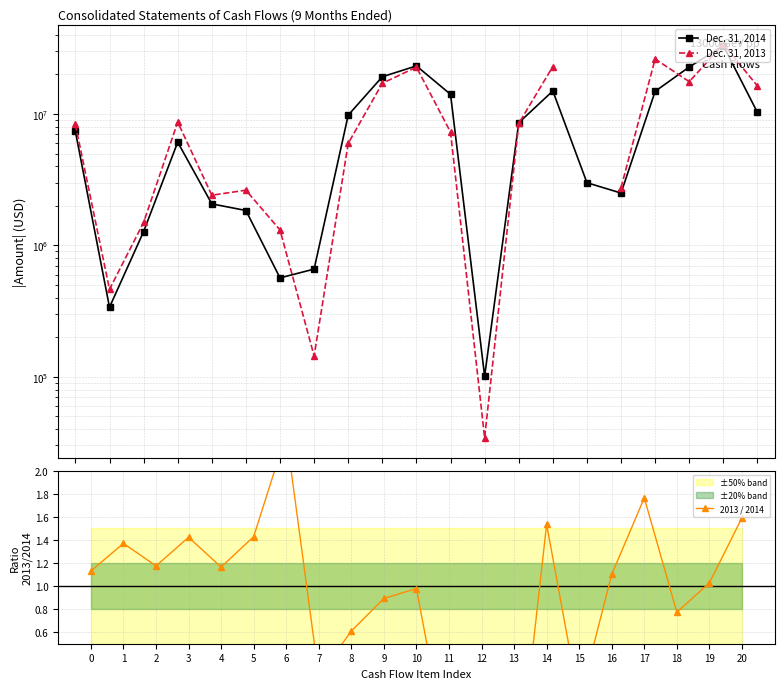

What is the difference between the 2013 / 2014 values at 2 and 17?

0.6